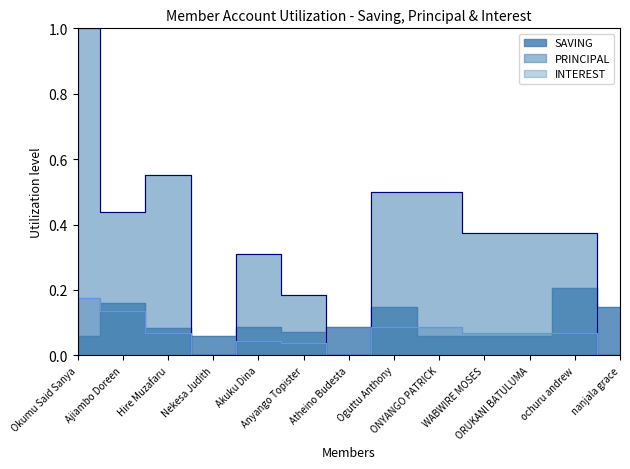

The value of SAVING at Oguttu Anthony is 0.1. True or false?

False